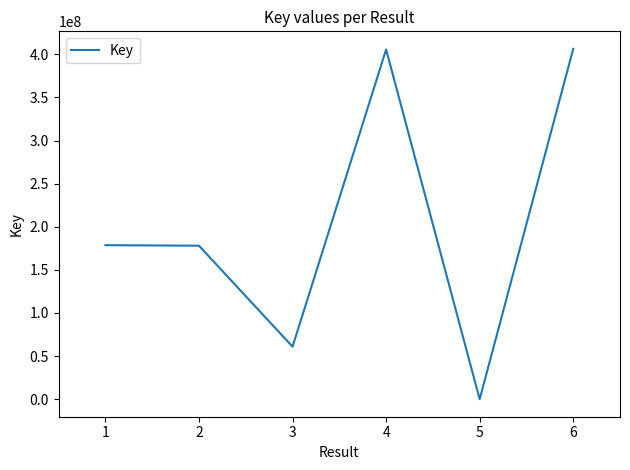

Is it true that the value at 6 is 698858892?

False